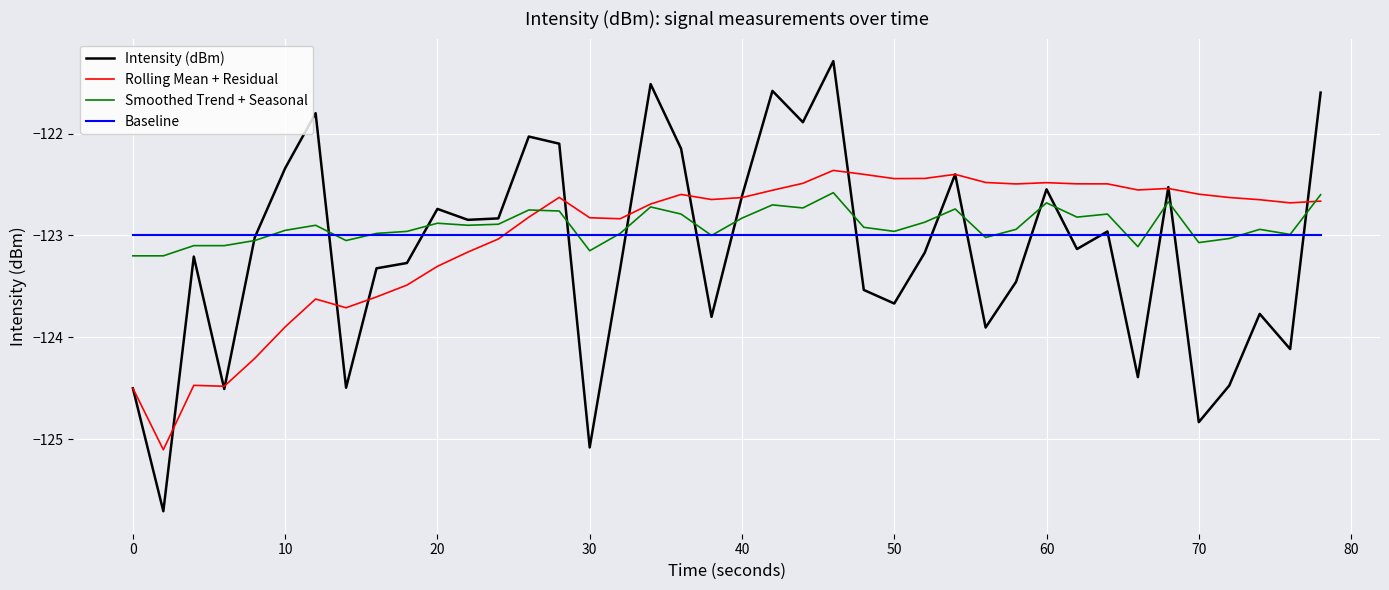

What is the maximum value for Rolling Mean + Residual?

-122.4